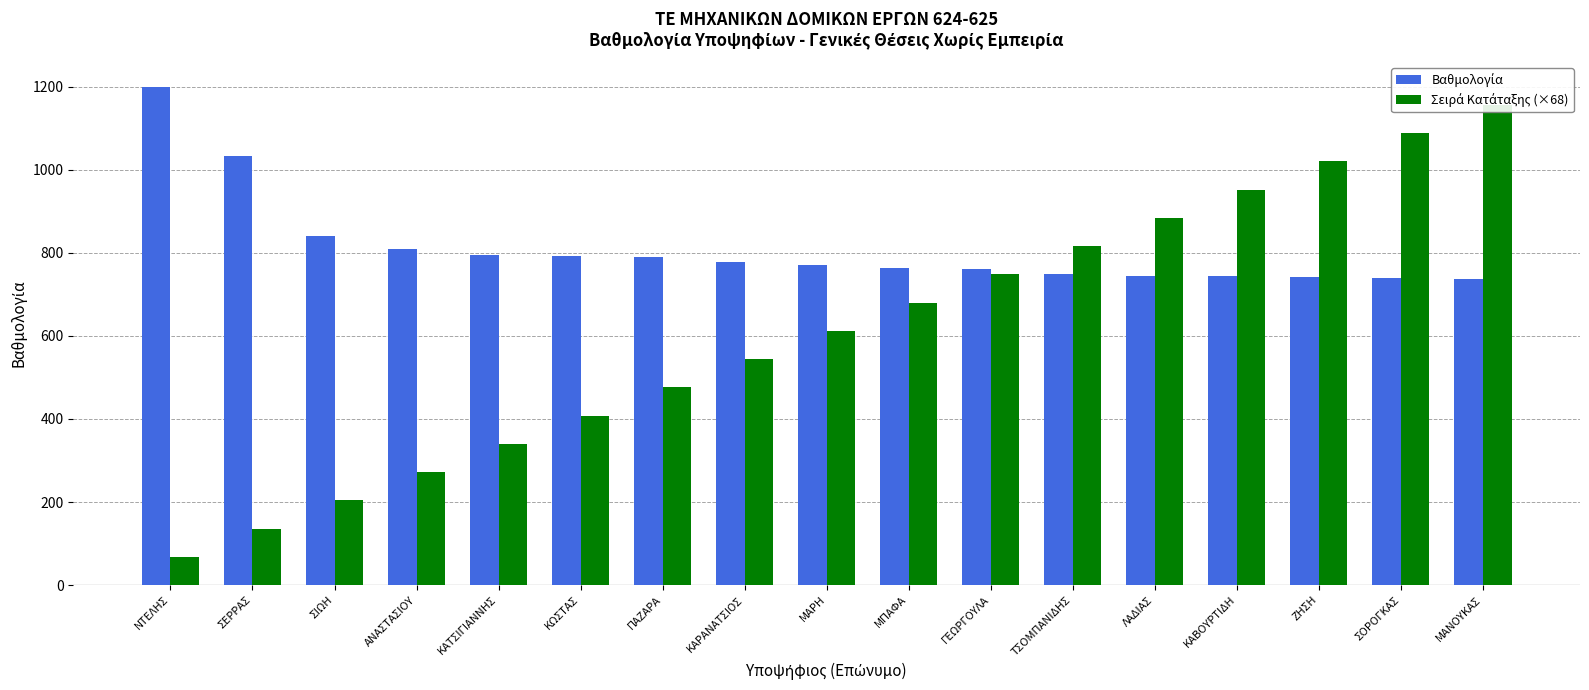

At ΜΠΑΦΑ, list the series in order from smallest to largest.

Σειρά Κατάταξης (×68), Βαθμολογία